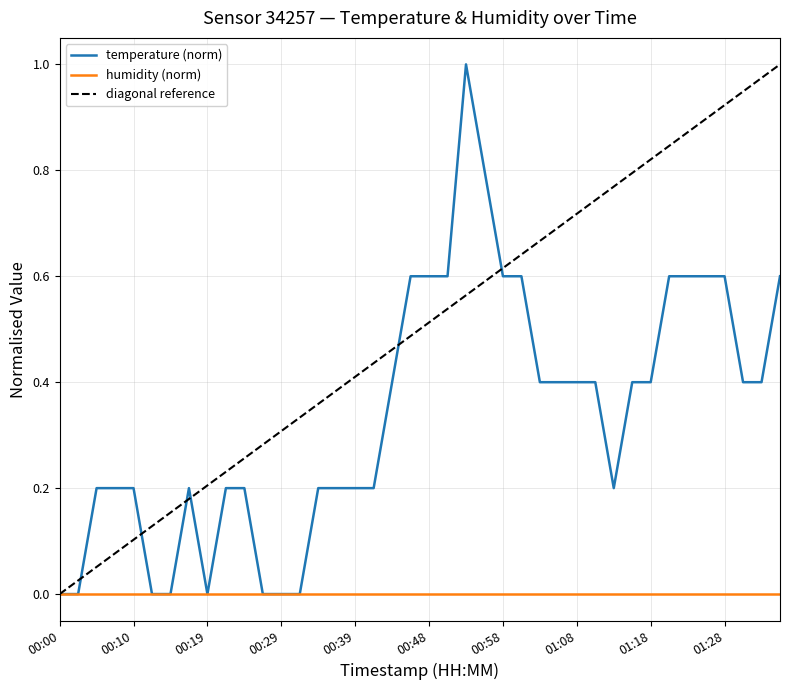

What is the maximum value shown in the chart?

1.0